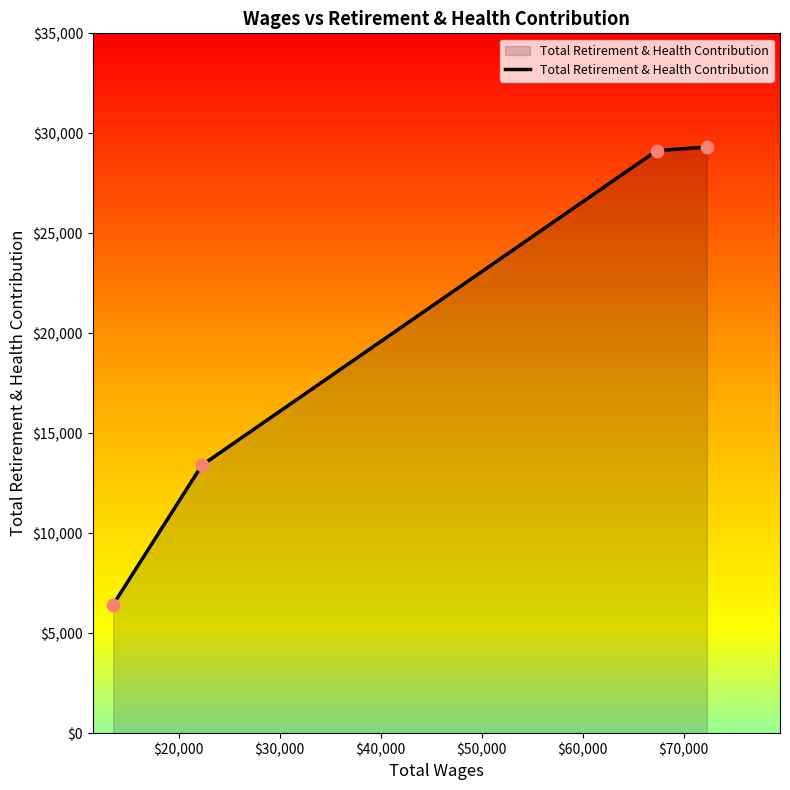

What is the difference between the maximum and minimum values?

22885